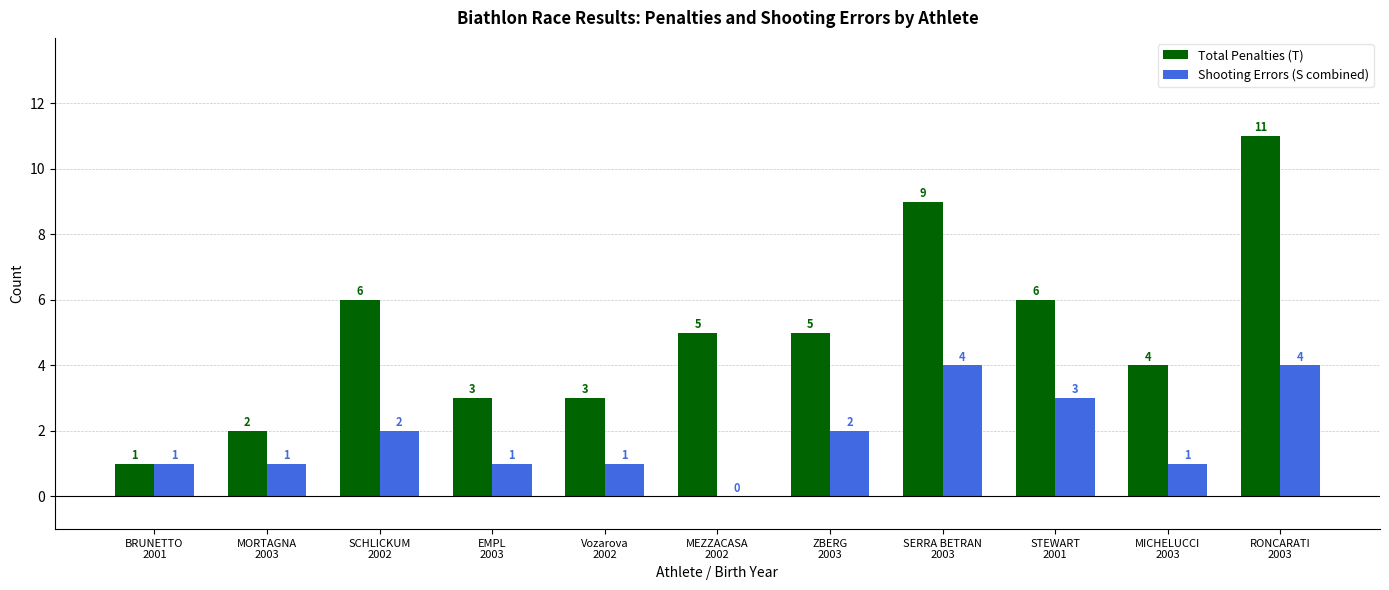

Does the chart contain stacked bars?

No